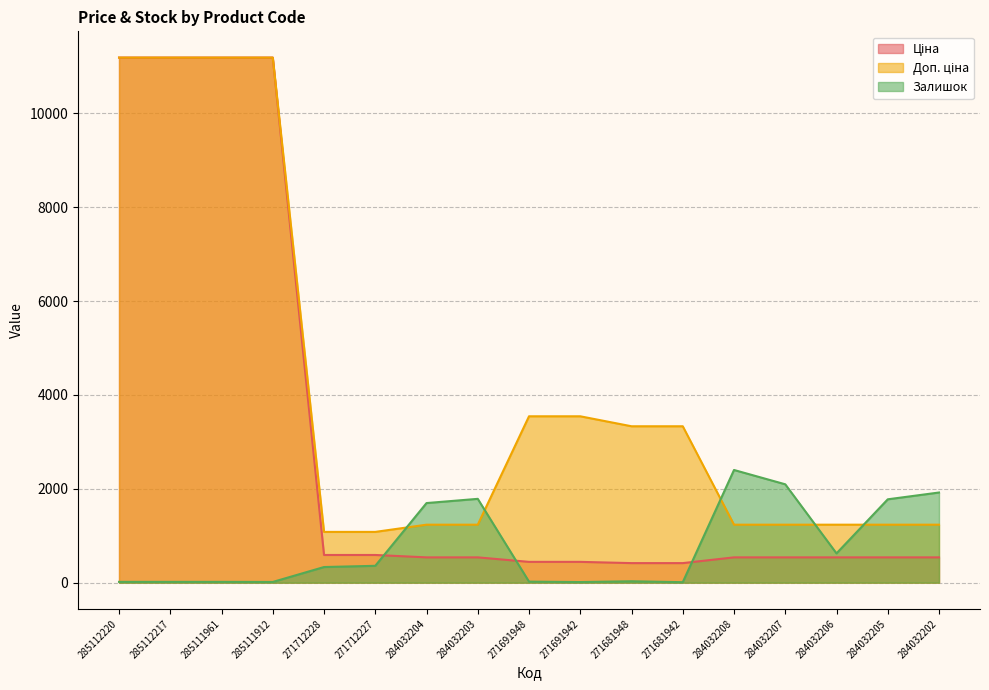

Which series has the largest total across all categories?

Доп. ціна